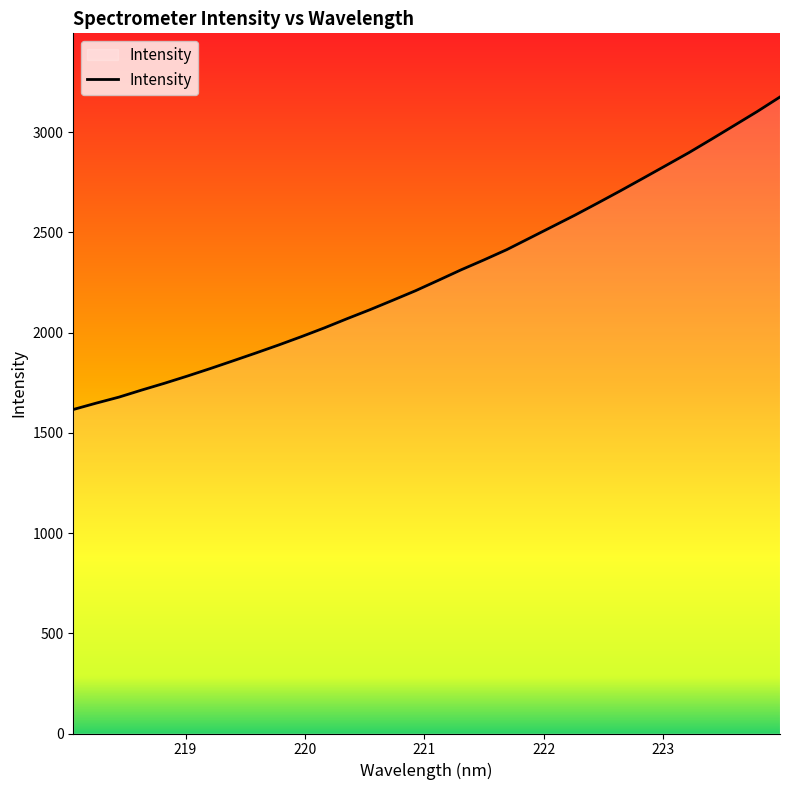

True or false: there are more than 1 points higher than both neighbors.

False